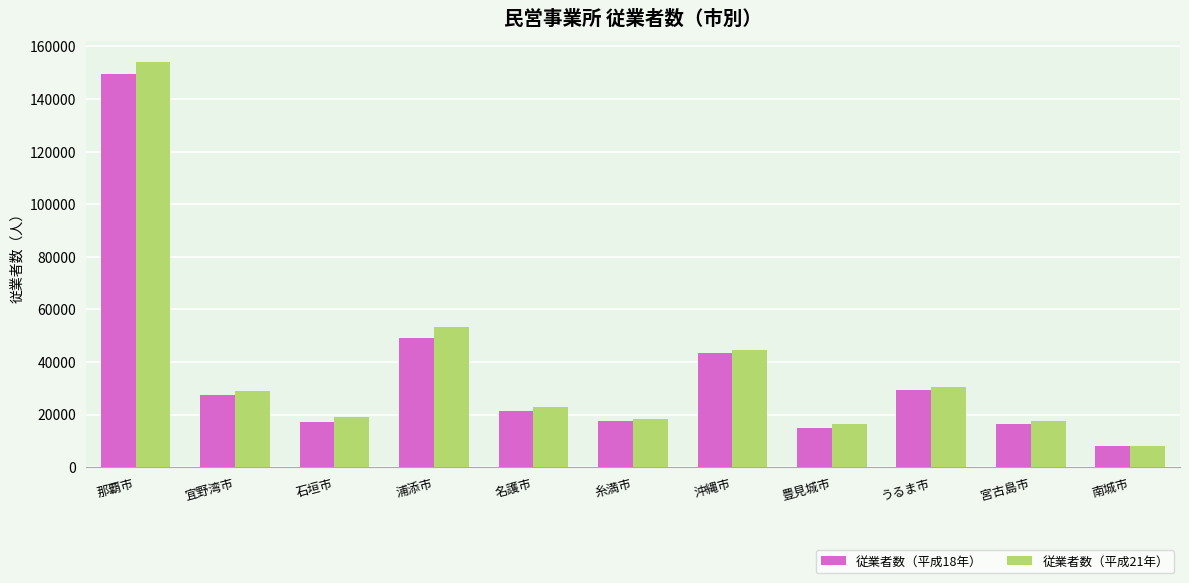

What is the sum of all 従業者数（平成21年） values?

413658